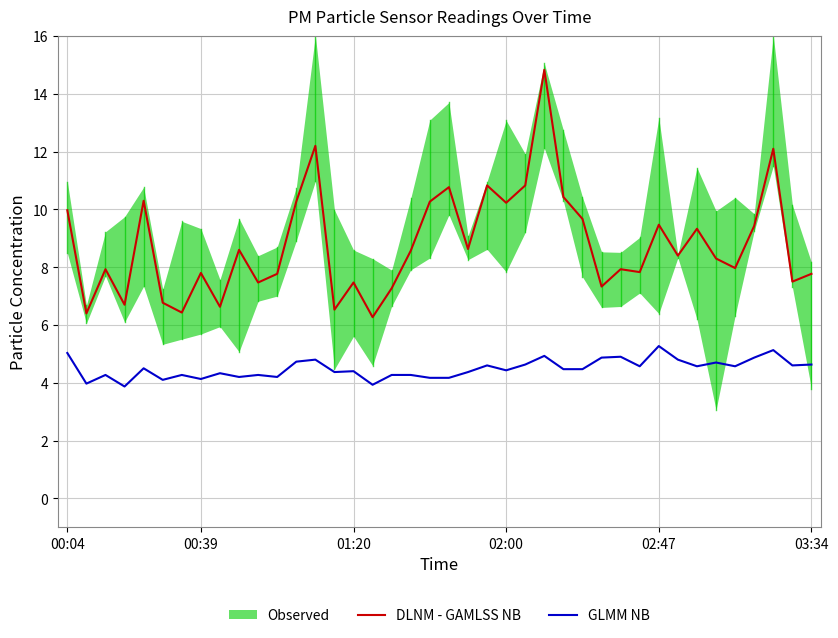

The value of GLMM NB at 00:39 is 4.1. True or false?

True